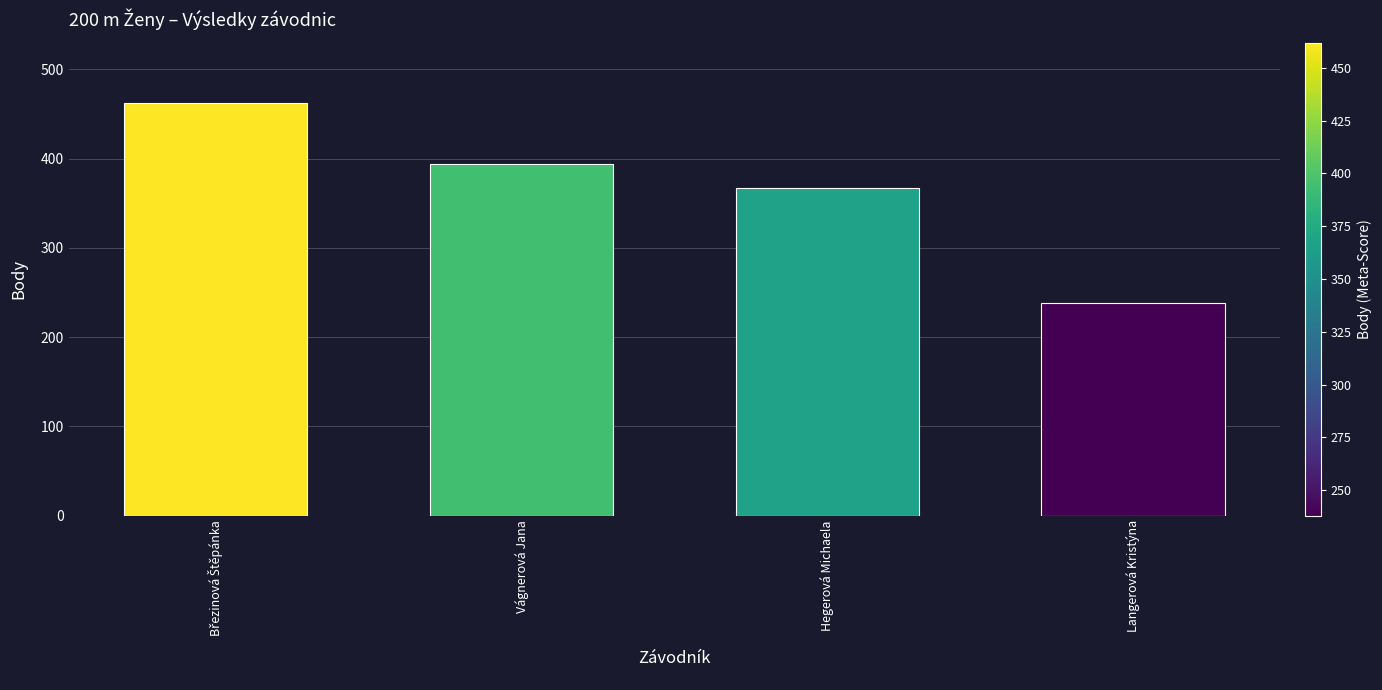

What is the change in value from Vágnerová Jana to Hegerová Michaela?

-27